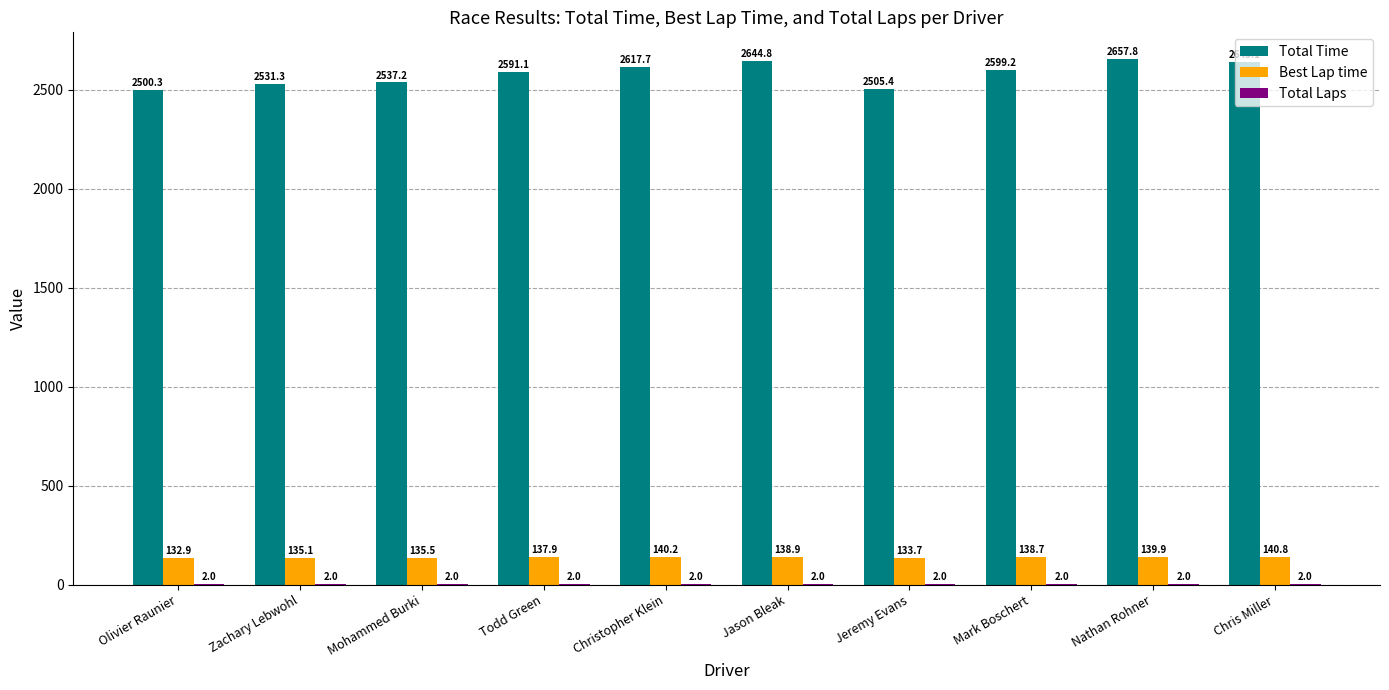

The value of Best Lap time at Olivier Raunier is 132.9. True or false?

True